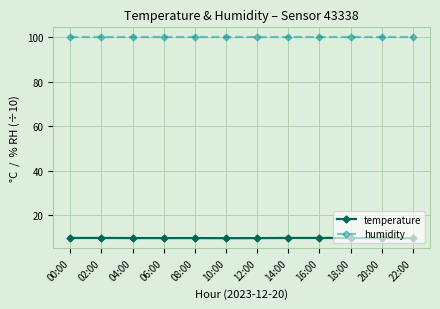

True or false: temperature and humidity intersect in this chart.

False